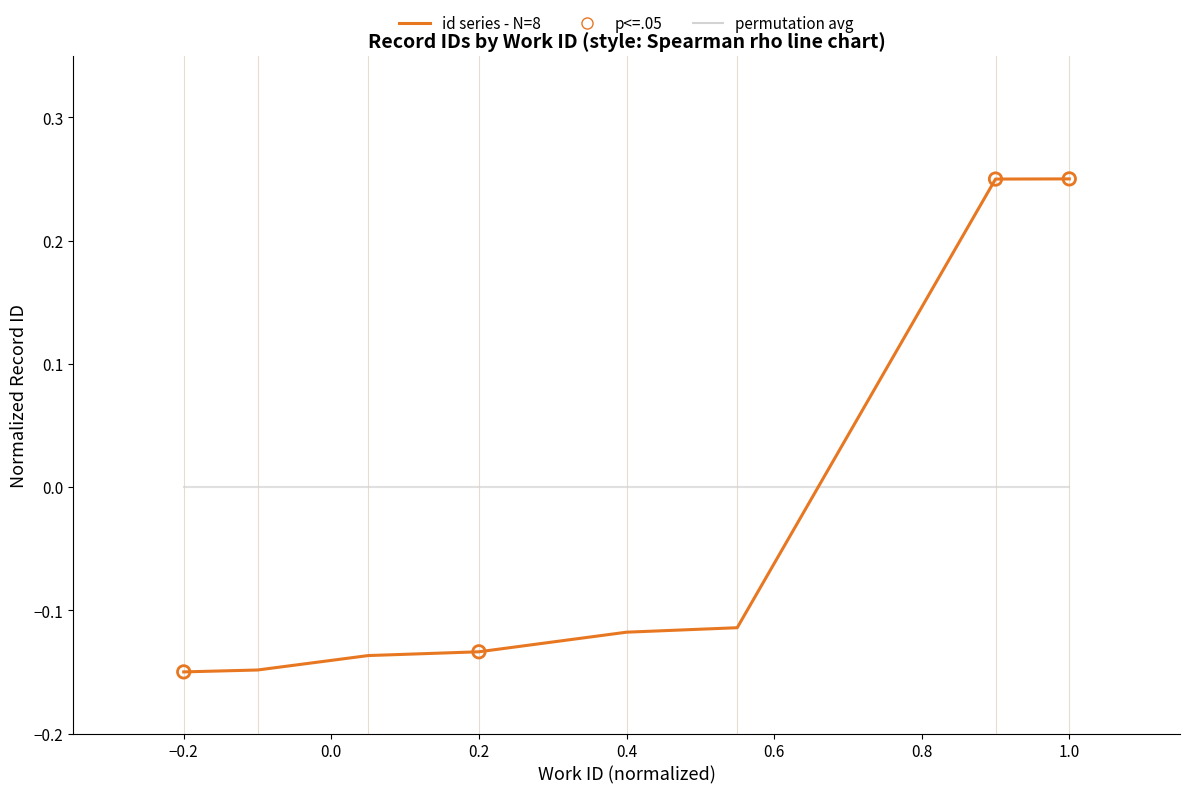

Which series has the widest spread of values?

id series - N=8